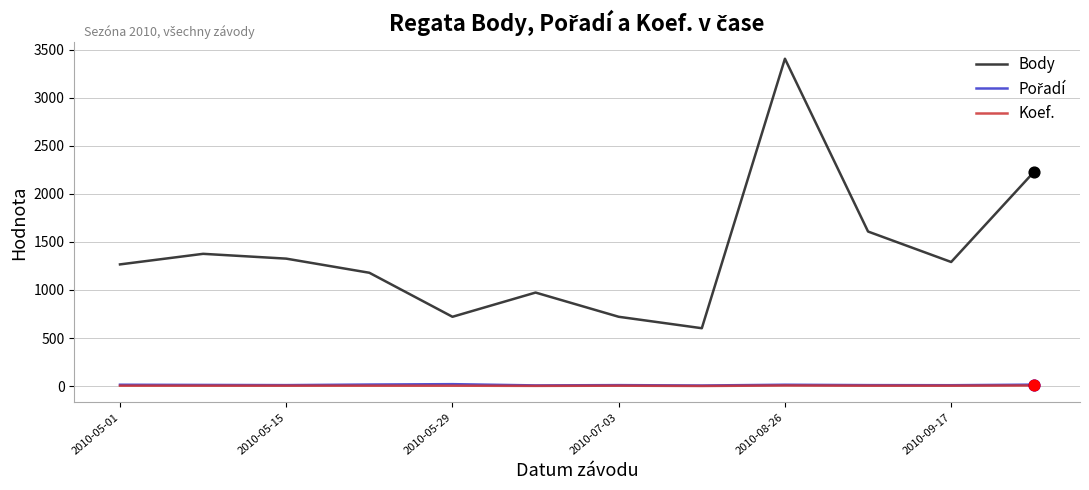

What is the greatest value displayed?

3406